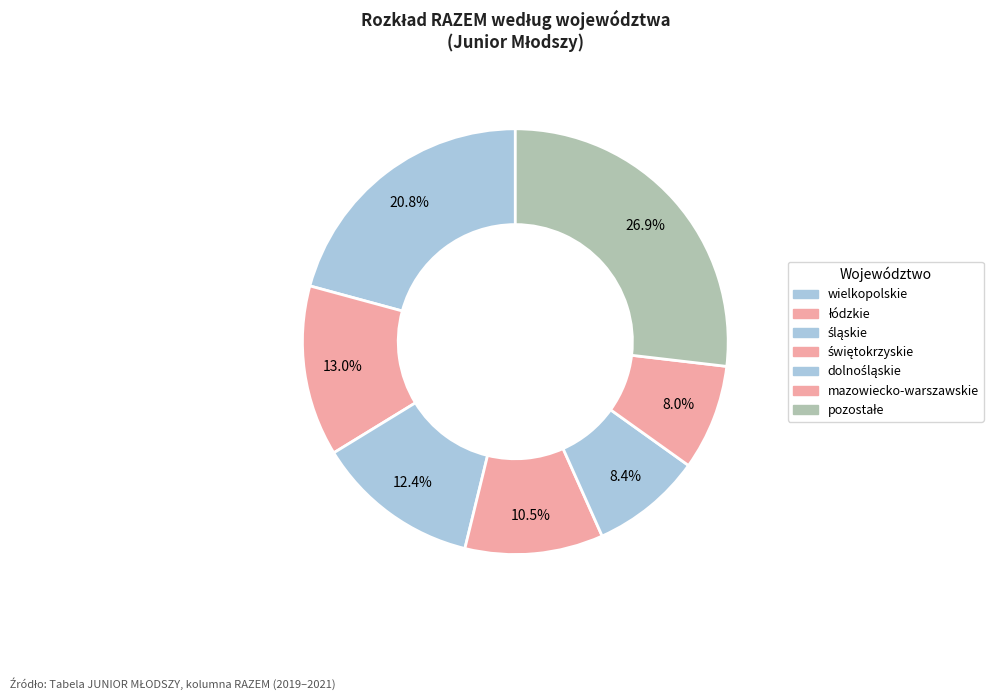

Count the number of slices in the pie.

7